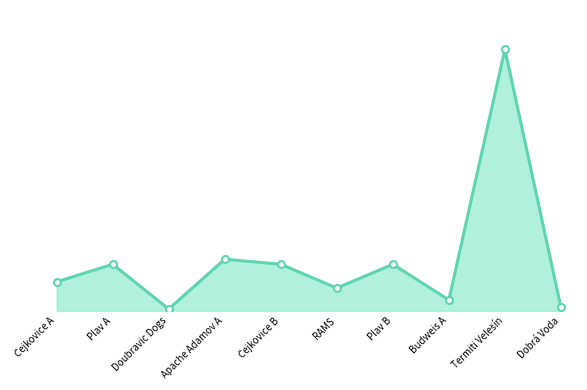

How many categories are shown in the chart?

10